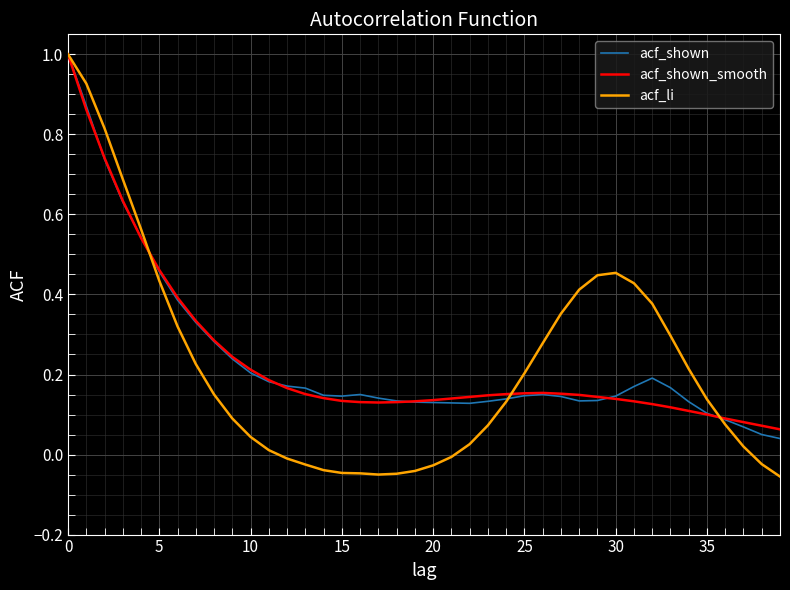

How many lines are shown in the chart?

3